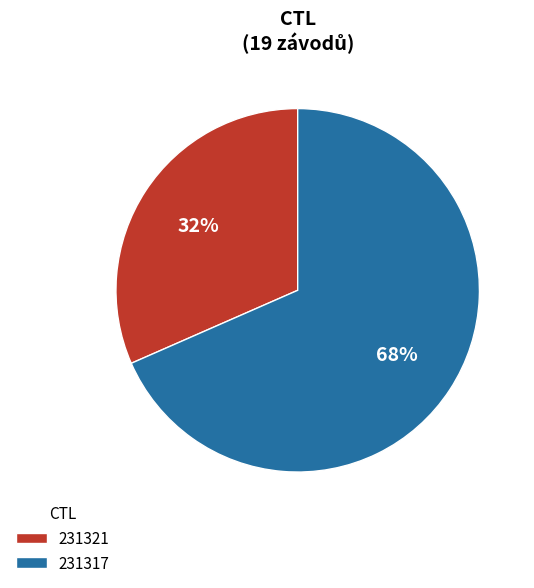

To the nearest percent, what is the combined percentage of 231321 and 231317?

100%